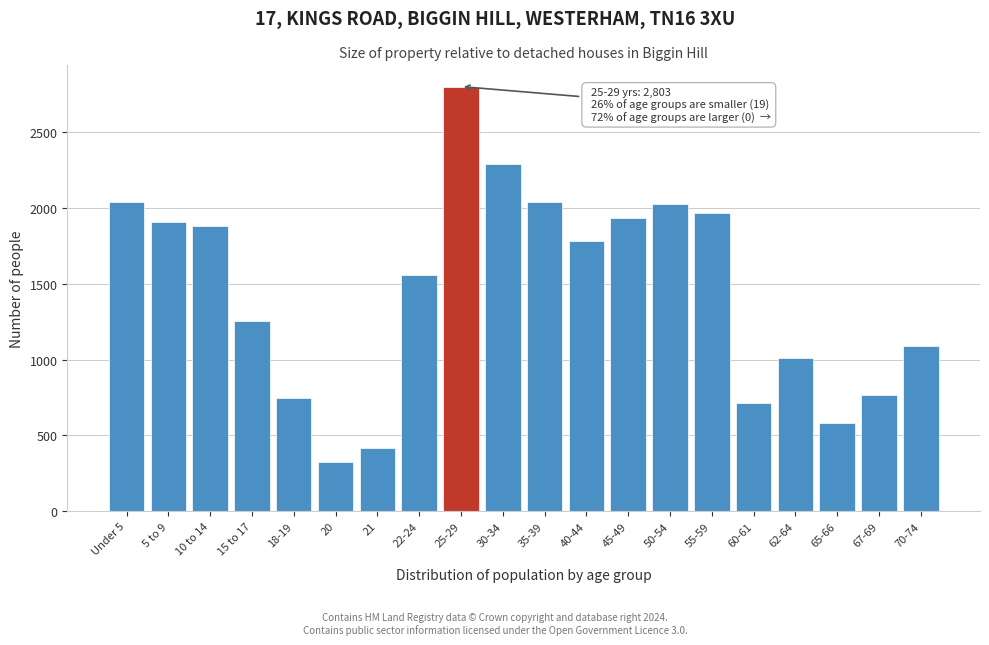

What is the smallest value displayed?

325